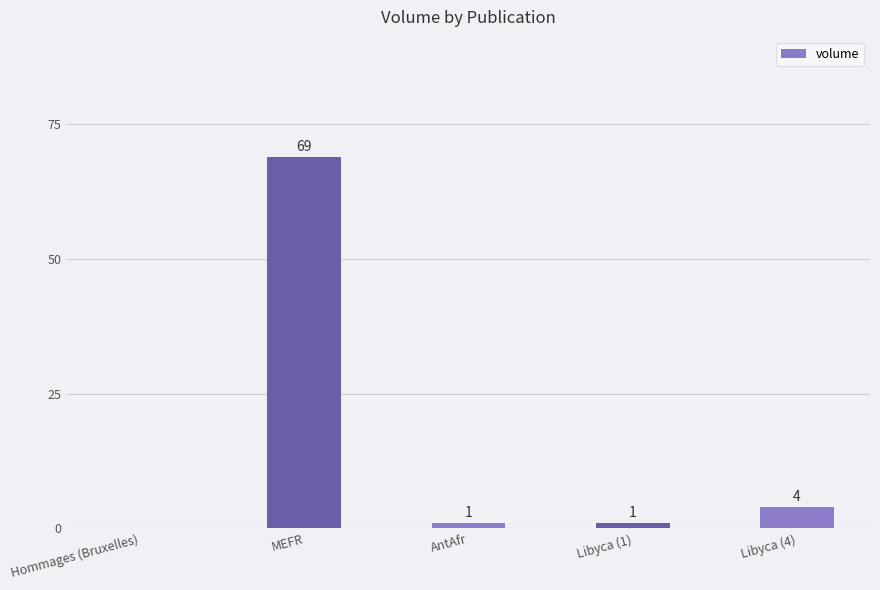

What is the average value?

15